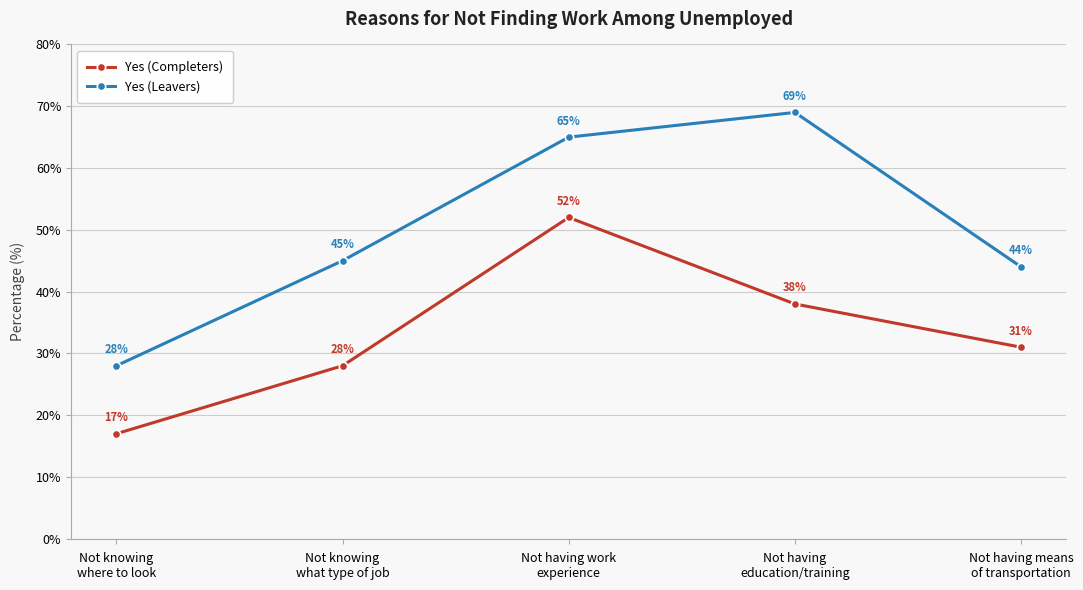

Rank the categories by Yes (Completers) value from lowest to highest.

Not knowing
where to look, Not knowing
what type of job, Not having means
of transportation, Not having
education/training, Not having work
experience